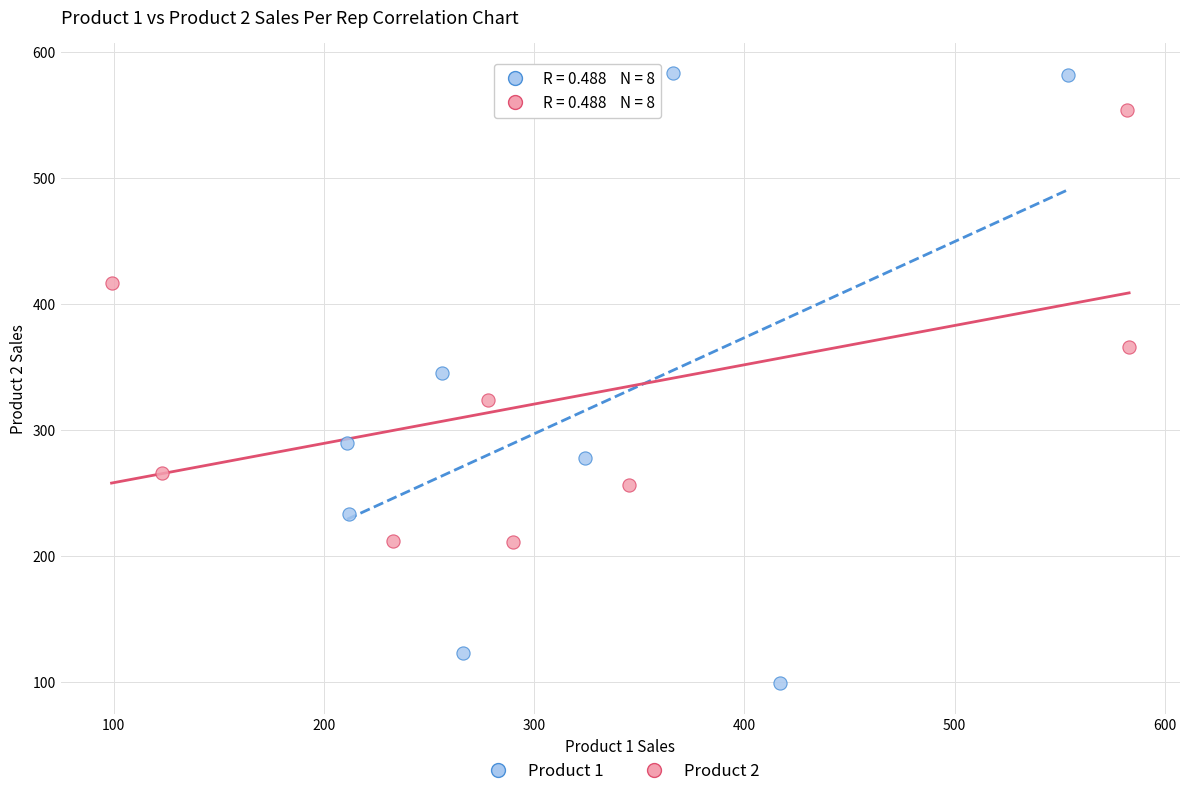

Which series contains the highest Y value?

Product 1